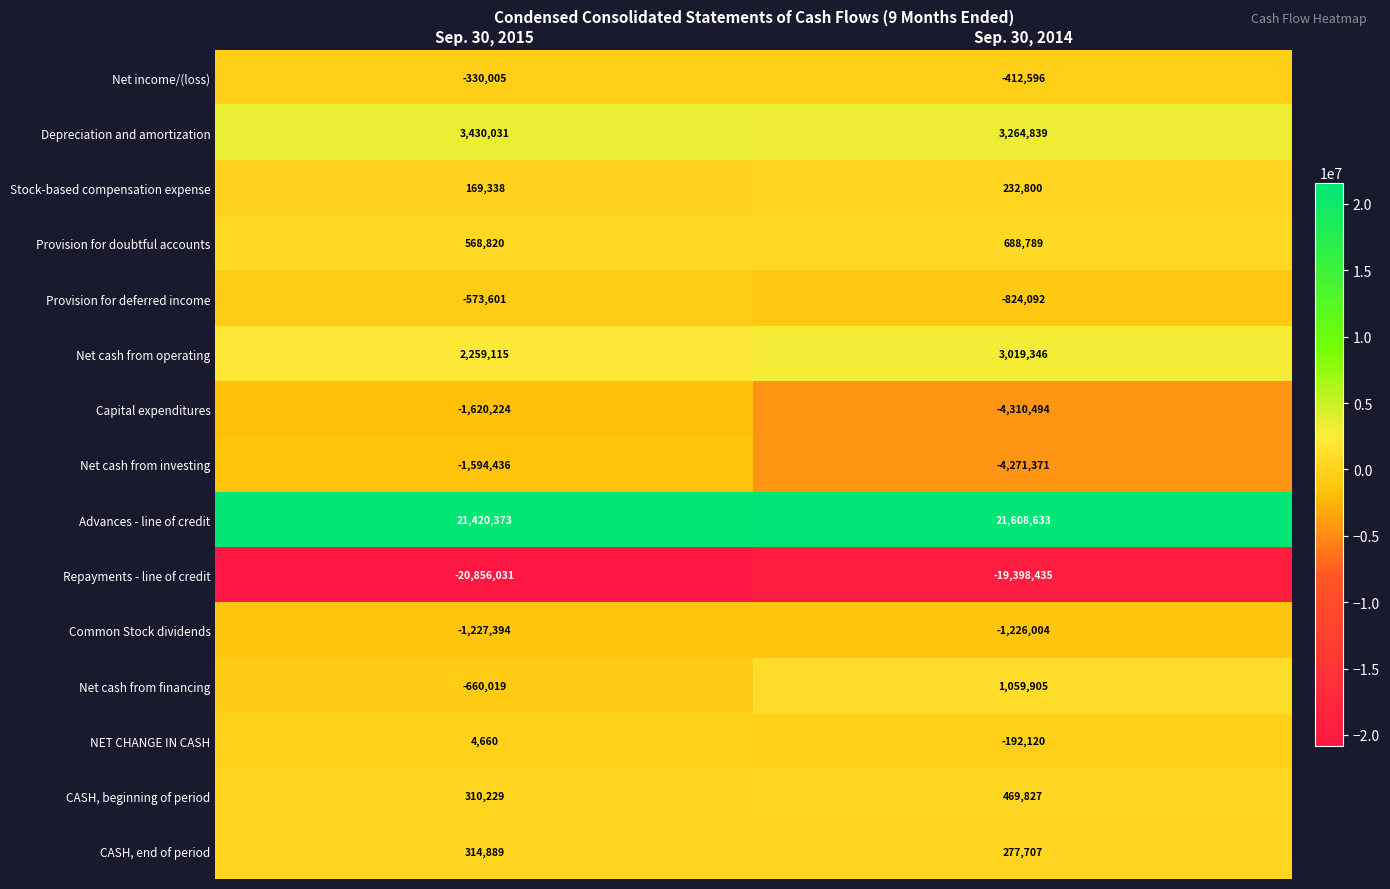

What is the difference between the Depreciation and amortization values at Sep. 30, 2014 and Sep. 30, 2015?

165192